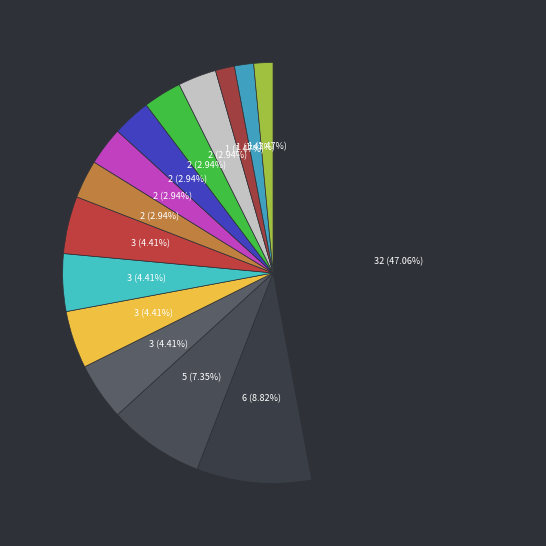

Which category has the smallest portion of the pie?

Palestine